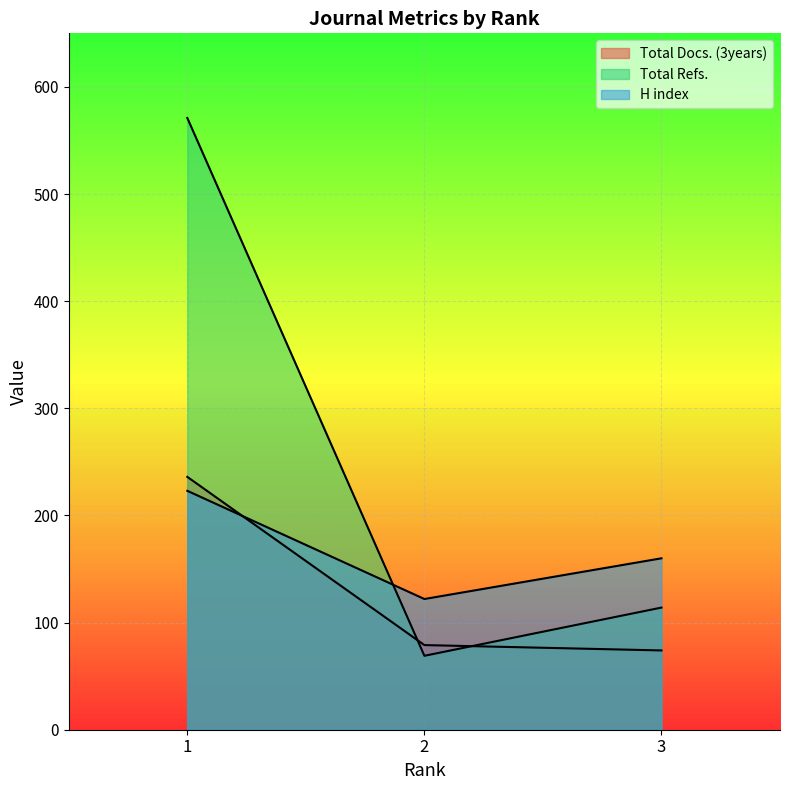

Reading left to right, transcribe all the data shown in this chart.

Total Docs. (3years): 236	79	74
Total Refs.: 571	69	114
H index: 223	122	160